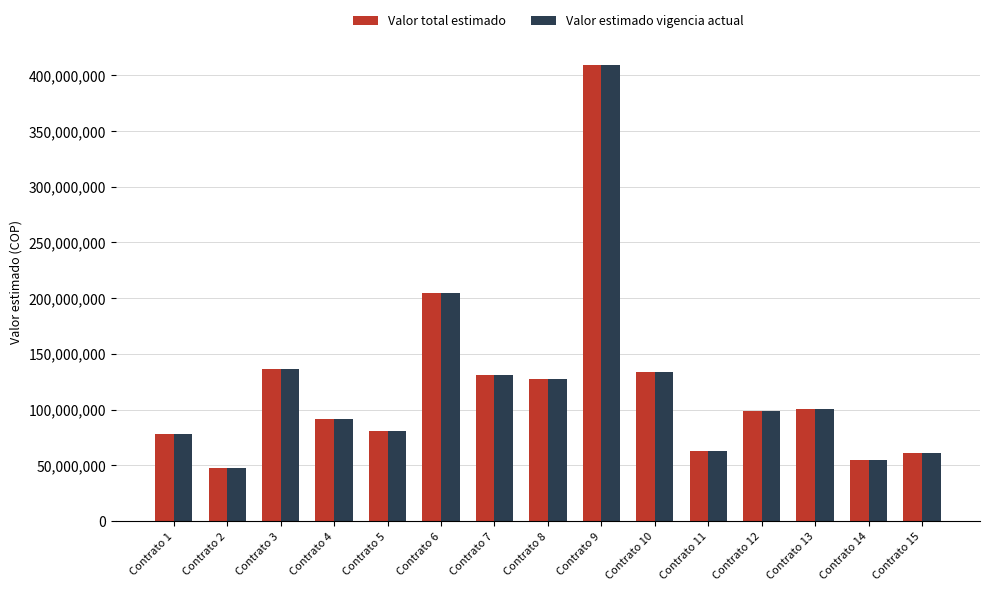

Which category has the lowest value across all series?

Contrato 2